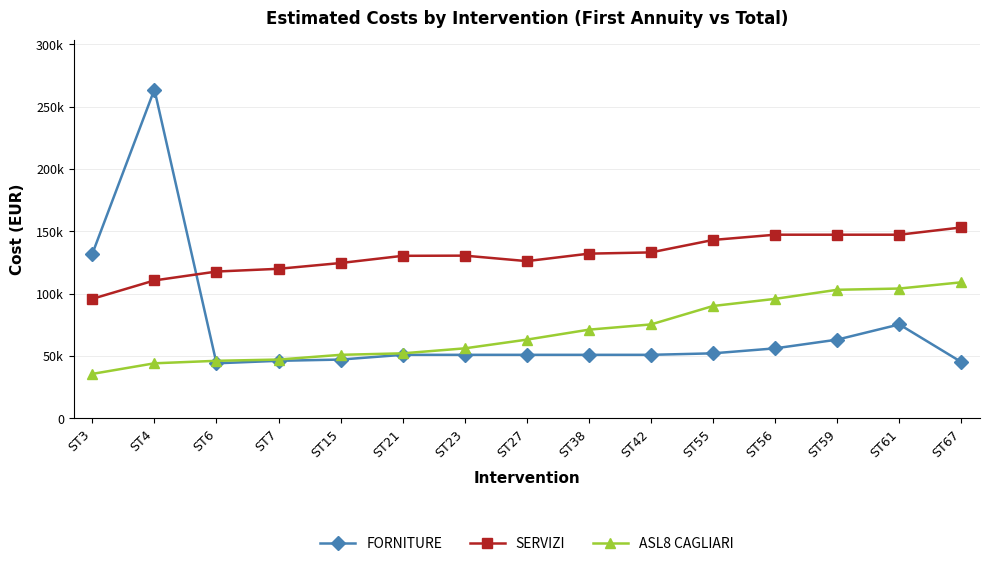

List the series in order of their peak value, highest first.

FORNITURE, SERVIZI, ASL8 CAGLIARI